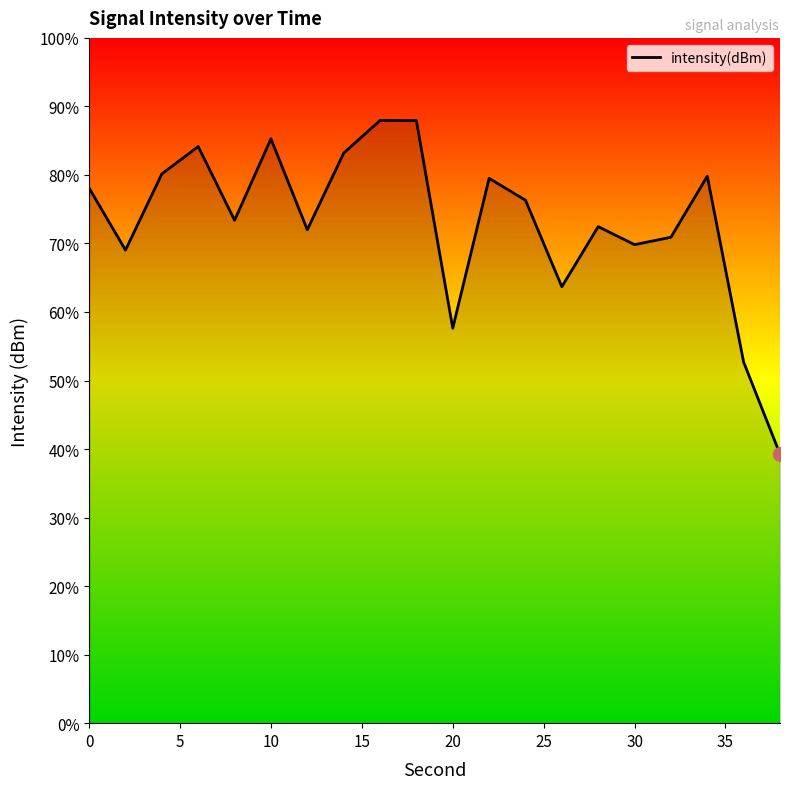

What is the average value?

73.2